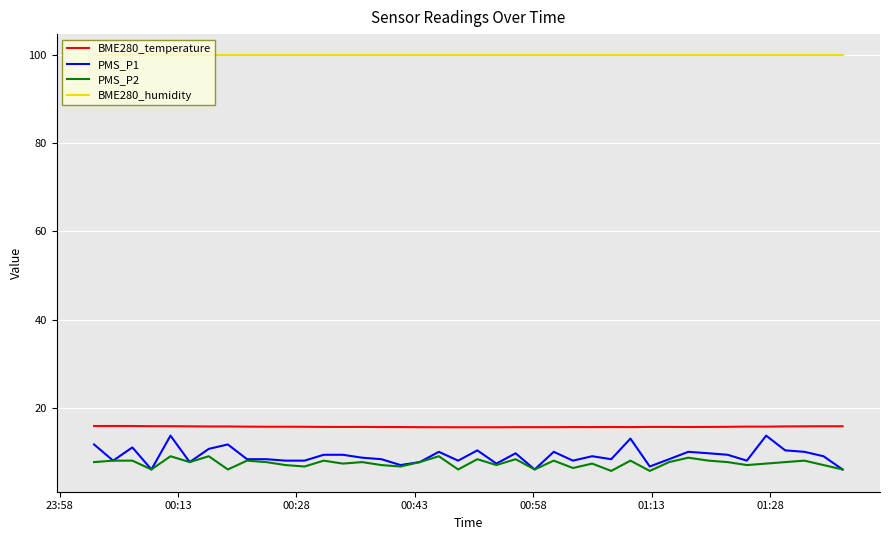

Which series has the largest range (max minus min)?

PMS_P1